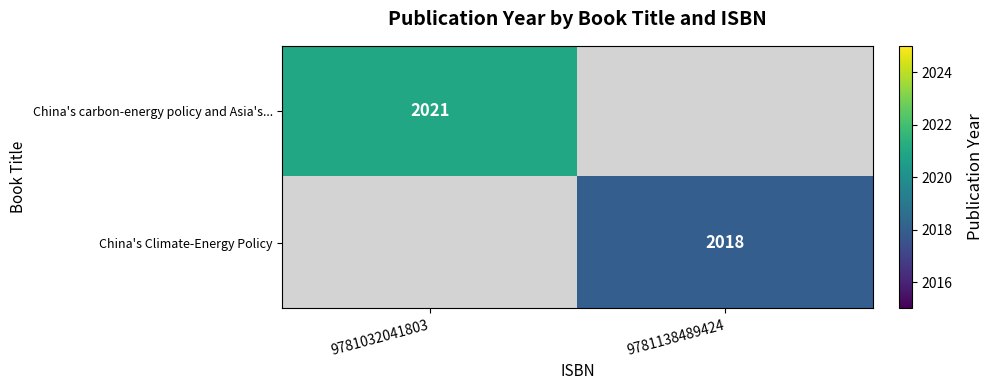

The value of China's carbon-energy policy and Asia's... at 9781032041803 is 911. True or false?

False